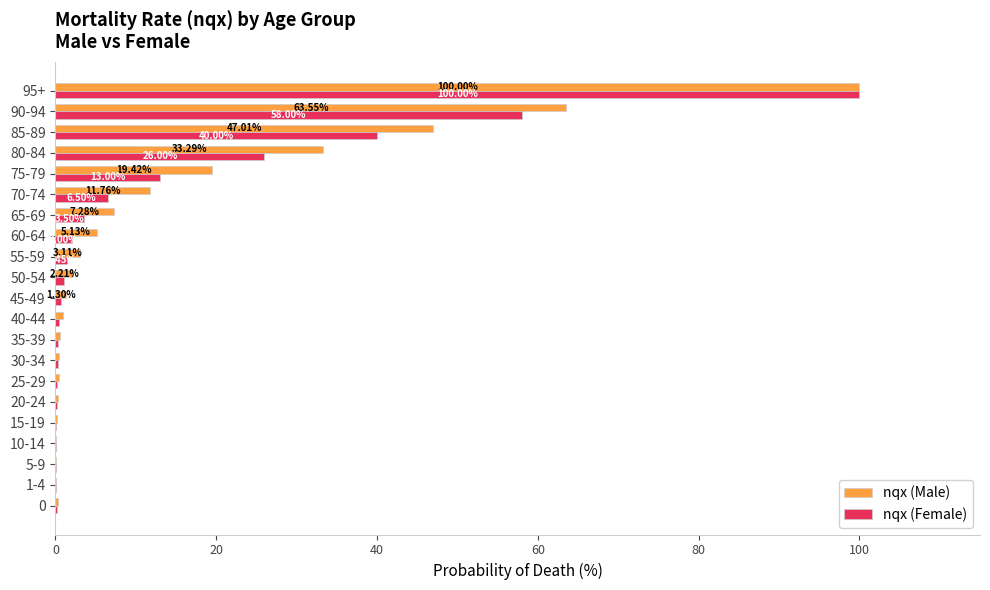

Is the value of nqx (Female) at 55-59 greater than the value of nqx (Male) at 60-64?

No